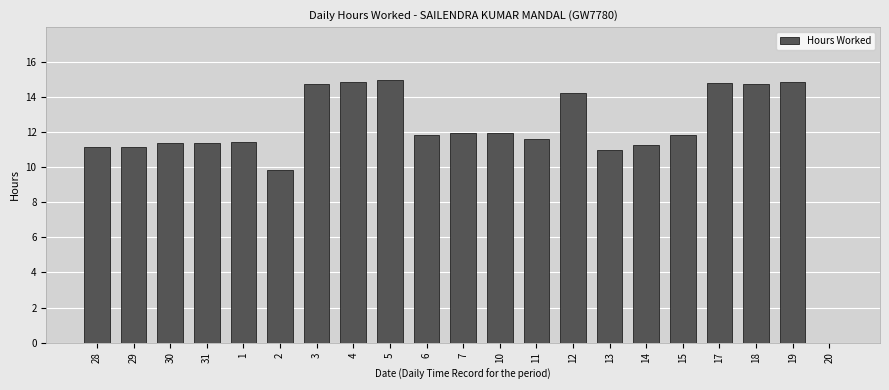

What is the sum of the values at 14 and 29?

22.4